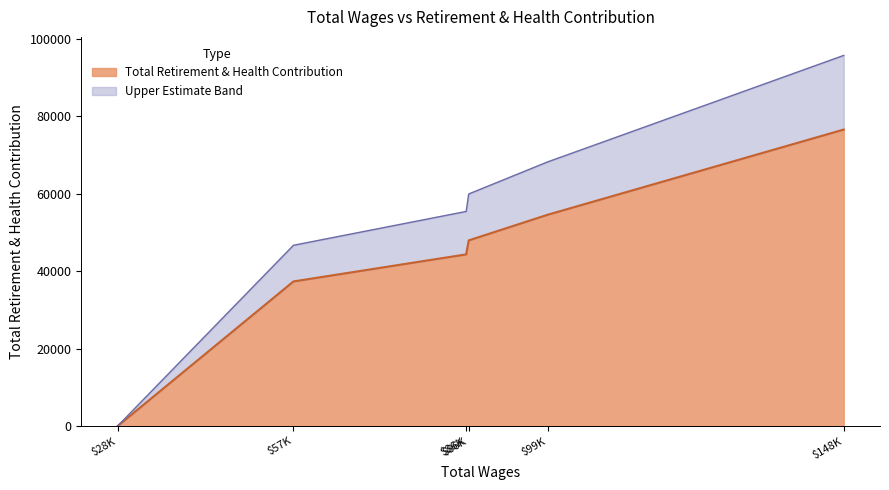

True or false: there are more than 0 points higher than both neighbors.

False